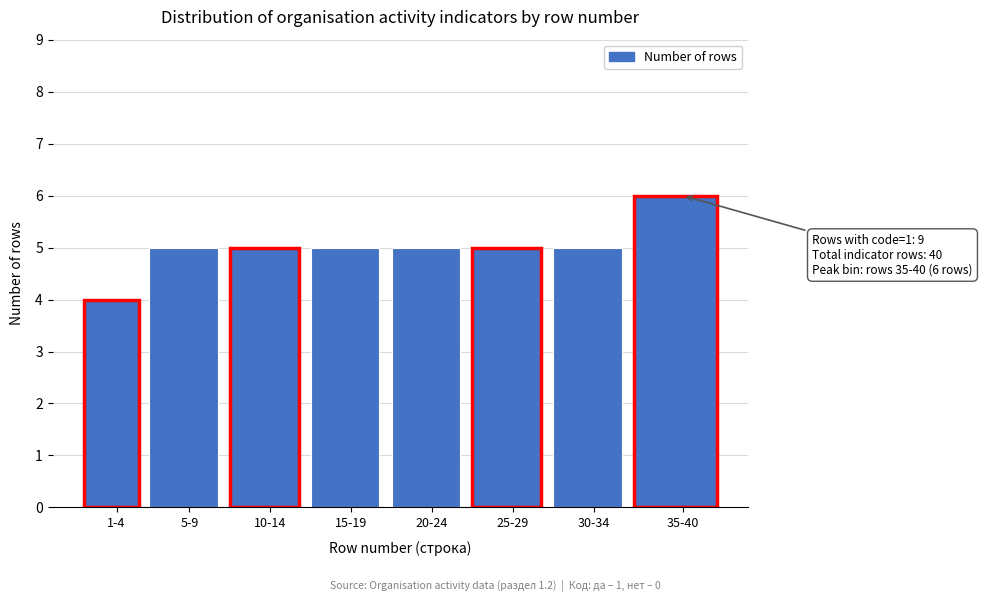

Reading left to right, extract all data points from this chart.

4	5	5	5	5	5	5	6